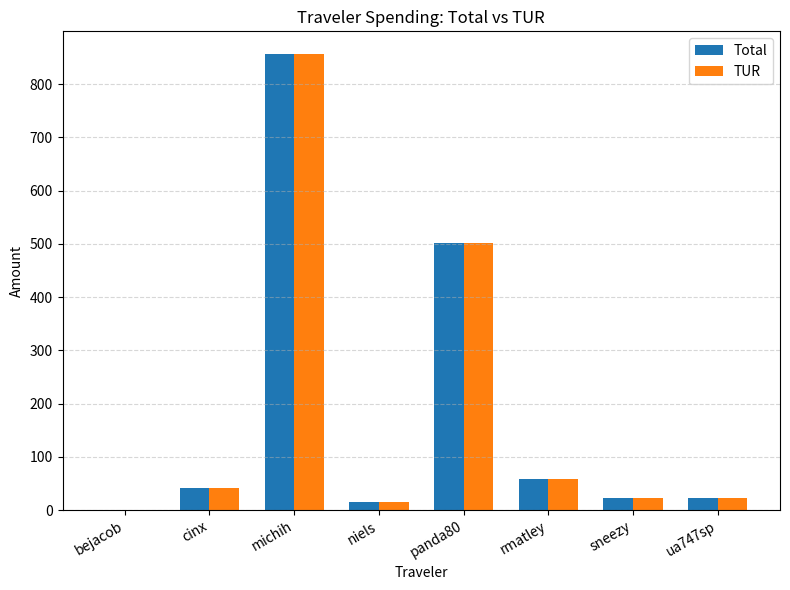

What is the sum of the TUR values at cinx and ua747sp?

65.3